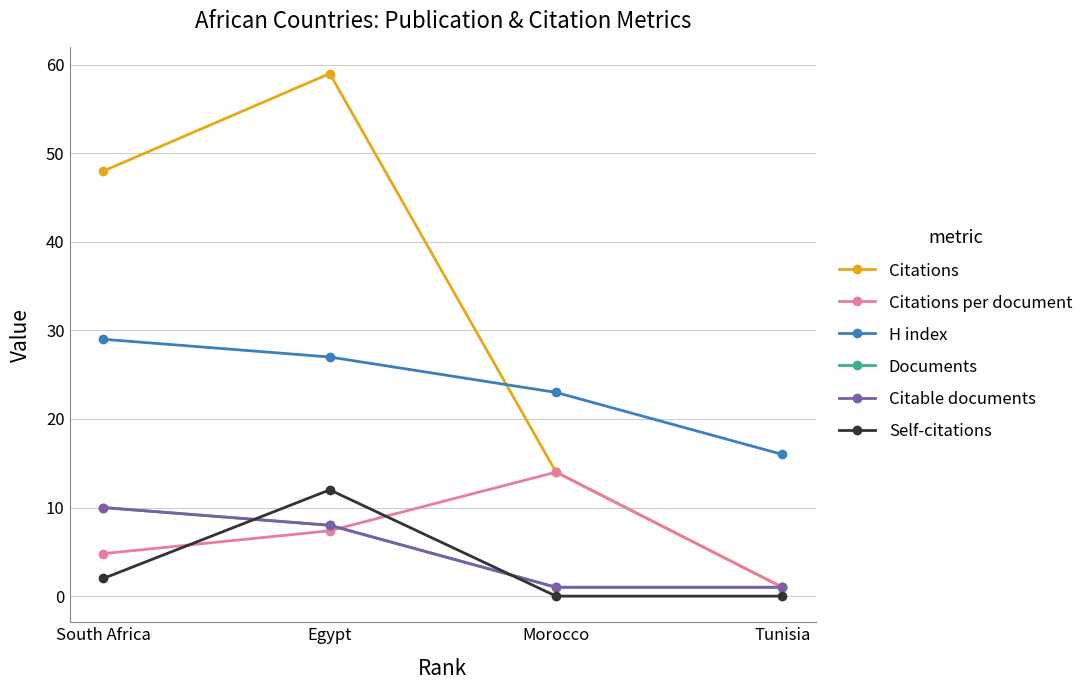

What is the average value of the Citable documents series?

5.0